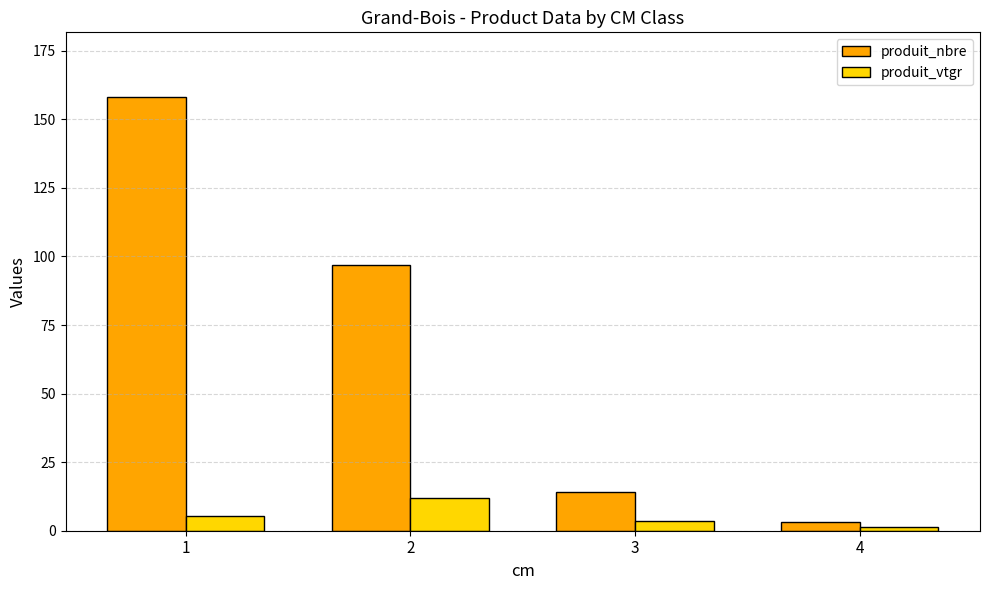

What is the lowest value of the produit_nbre series?

3.0